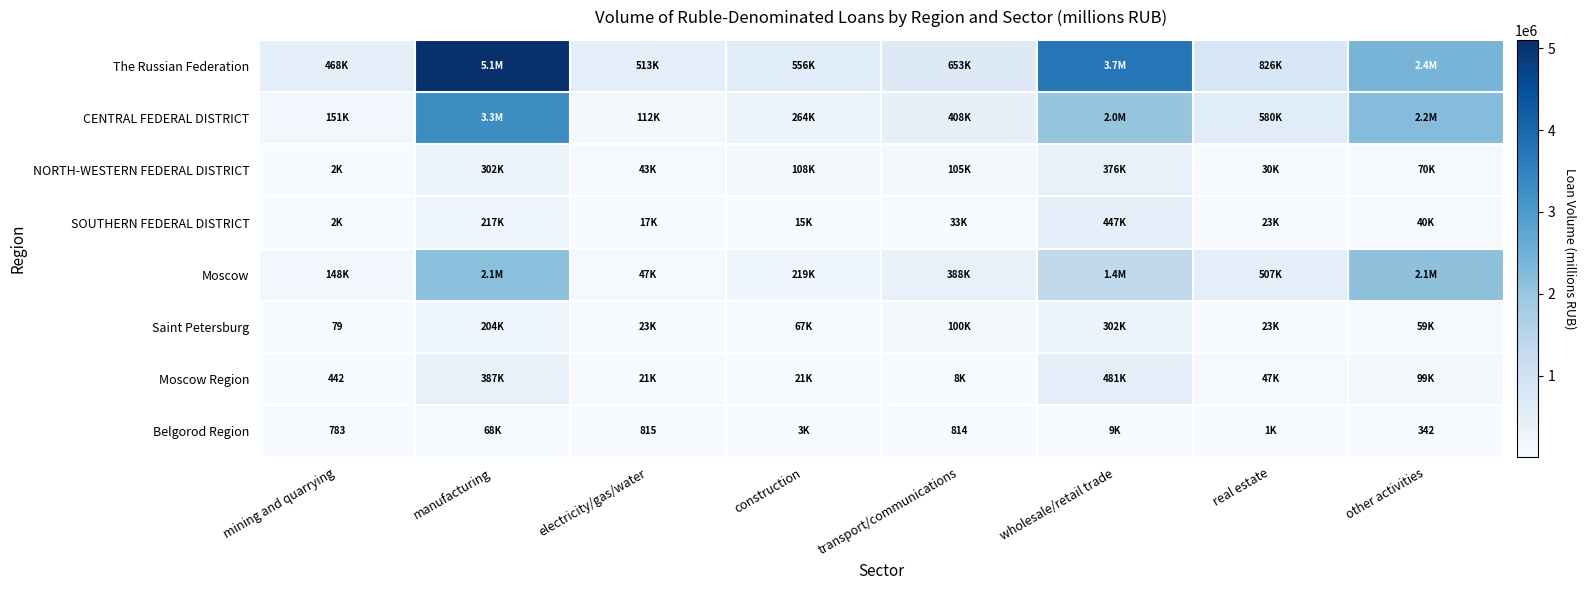

The Belgorod Region series shows 342 at other activities. True or false?

True